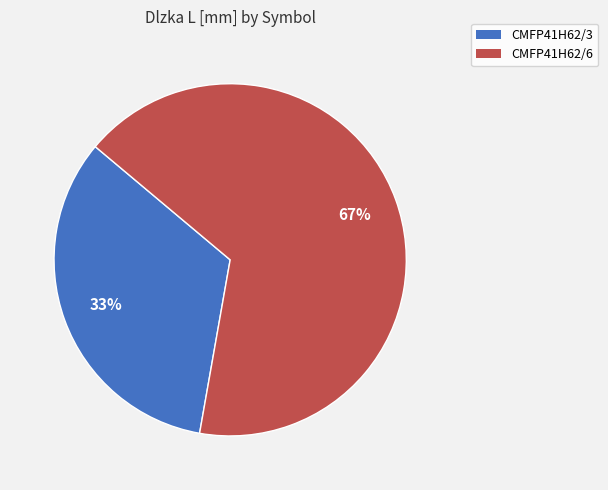

To the nearest percent, what is the average slice percentage?

50%